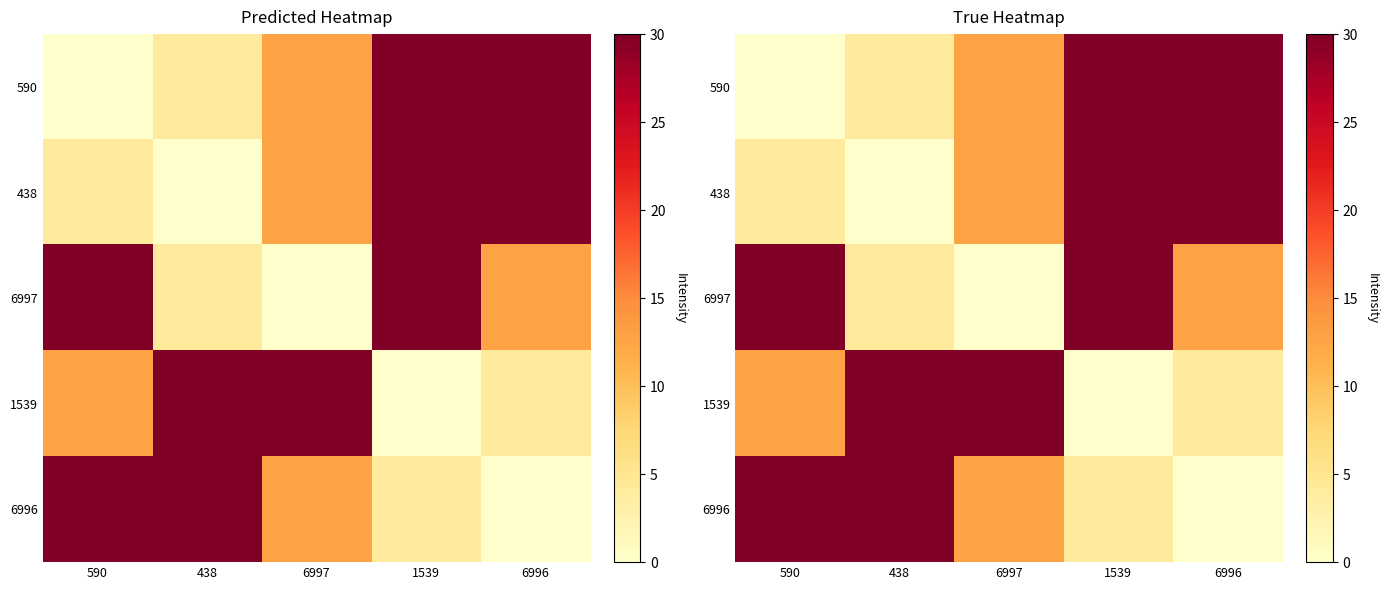

What is the total value across all series at 6996?

77.1